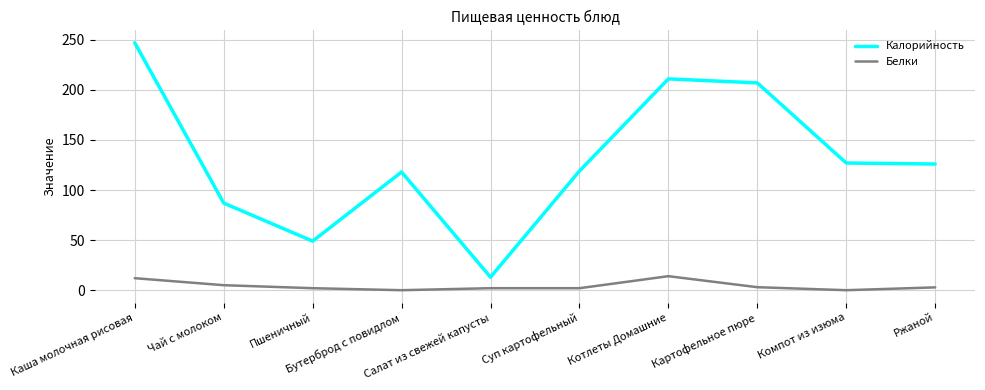

What are all the series names shown in the legend?

Калорийность, Белки